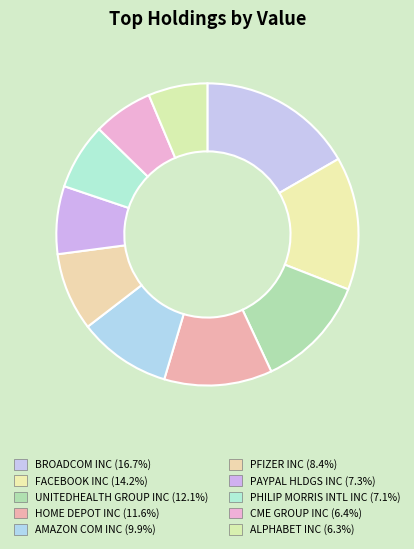

How many segments does this pie chart have?

10